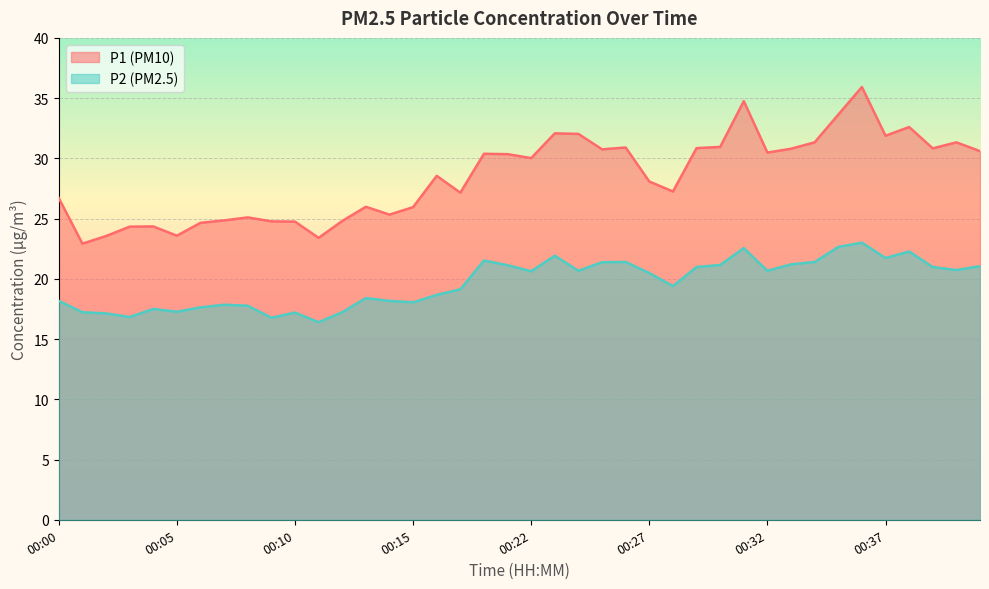

Reading left to right, transcribe all the data shown in this chart.

P1: 00:00=26.7	00:01=22.9	00:02=23.6	00:03=24.3	00:04=24.4	00:05=23.6	00:06=24.6	00:07=24.9	00:08=25.1	00:09=24.8	00:10=24.8	00:11=23.4	00:12=24.8	00:13=26.0	00:14=25.3	00:15=25.9	00:16=28.6	00:17=27.1	00:18=30.4	00:19=30.4	00:22=30.0	00:23=32.1	00:24=32.0	00:25=30.8	00:26=30.9	00:27=28.1	00:28=27.2	00:29=30.9	00:30=30.9	00:31=34.8	00:32=30.5	00:33=30.8	00:34=31.3	00:35=33.6	00:36=35.9	00:37=31.9	00:38=32.6	00:39=30.8	00:40=31.3	00:41=30.6
P2: 00:00=18.2	00:01=17.2	00:02=17.1	00:03=16.8	00:04=17.5	00:05=17.3	00:06=17.6	00:07=17.9	00:08=17.8	00:09=16.8	00:10=17.2	00:11=16.4	00:12=17.2	00:13=18.4	00:14=18.2	00:15=18.1	00:16=18.7	00:17=19.1	00:18=21.5	00:19=21.1	00:22=20.6	00:23=21.9	00:24=20.7	00:25=21.4	00:26=21.4	00:27=20.5	00:28=19.4	00:29=21.0	00:30=21.1	00:31=22.6	00:32=20.7	00:33=21.2	00:34=21.4	00:35=22.6	00:36=23.0	00:37=21.7	00:38=22.3	00:39=21.0	00:40=20.7	00:41=21.1